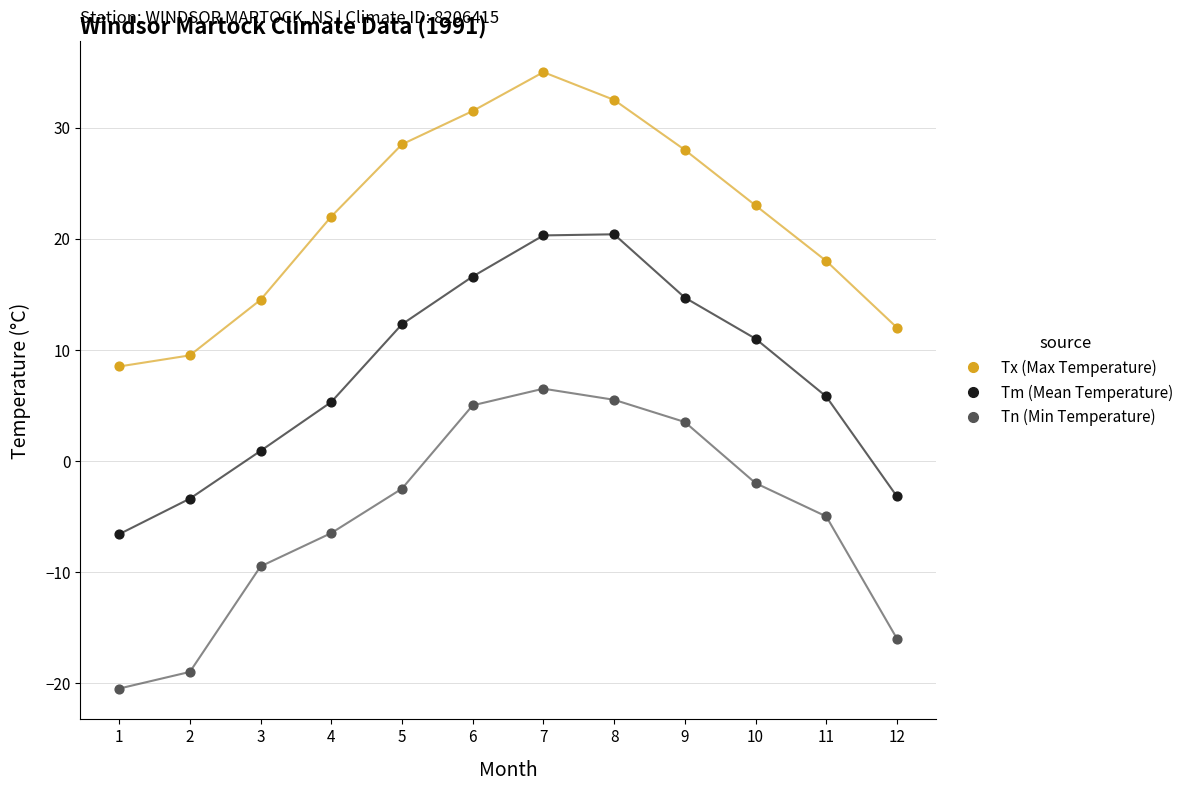

Which series contains the lowest Y value?

Tn (Min Temperature)